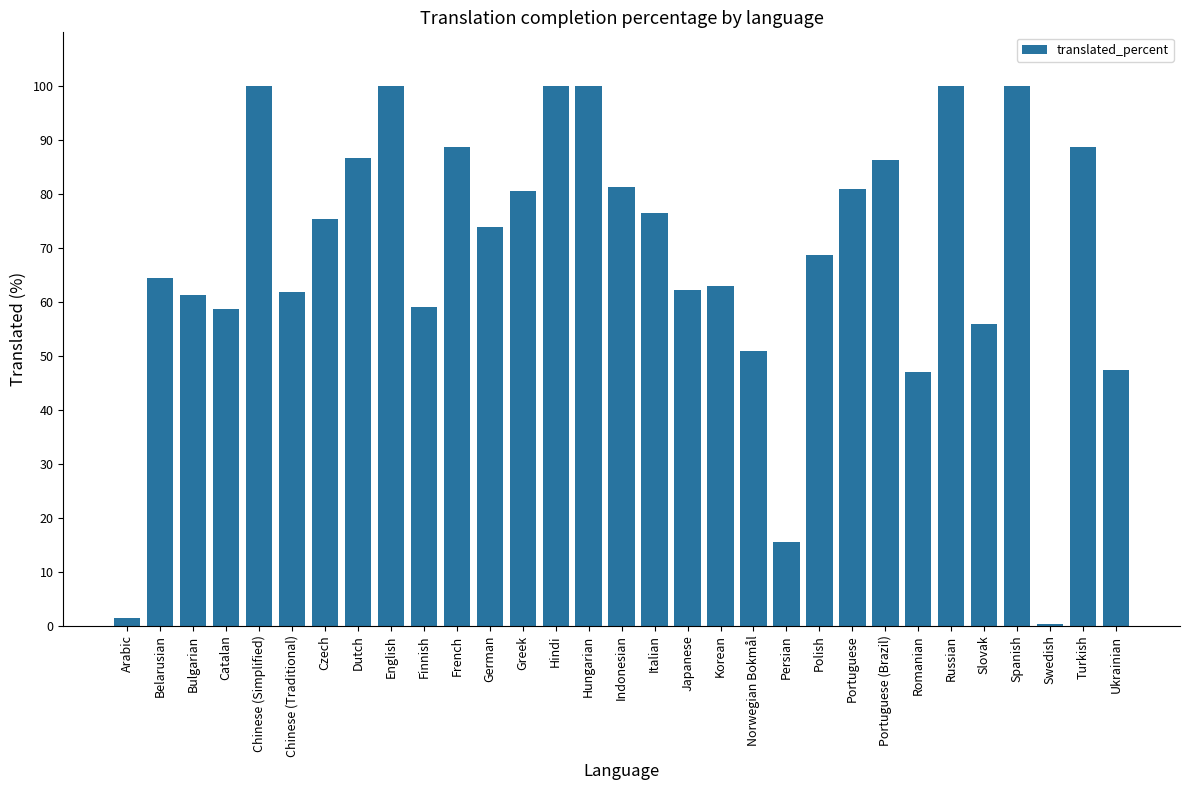

How many data points are above 73?

16